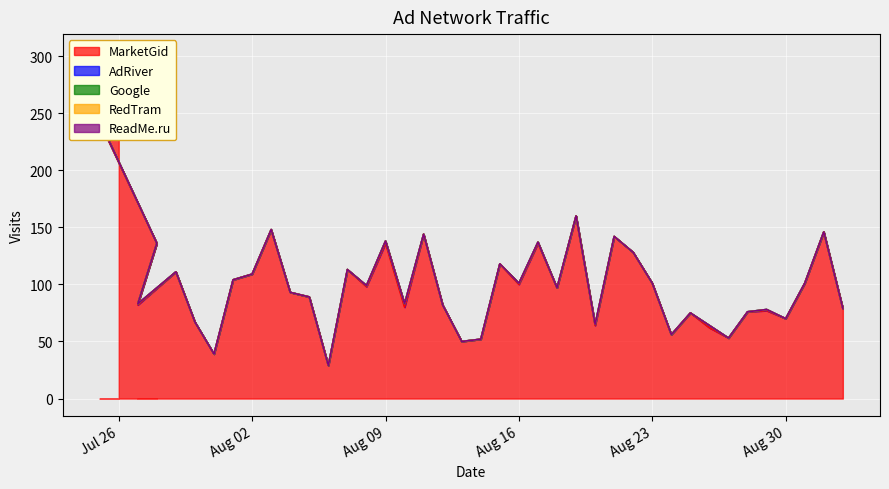

How many lines are shown in the chart?

5